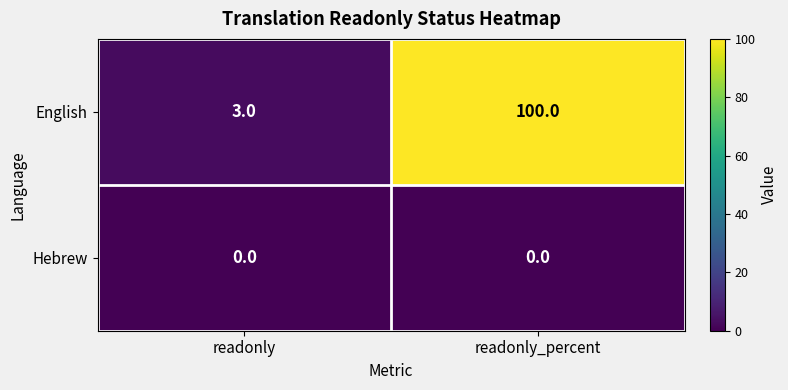

Reading left to right, list all the values displayed in this chart.

English: readonly=3	readonly_percent=100
Hebrew: readonly=0	readonly_percent=0